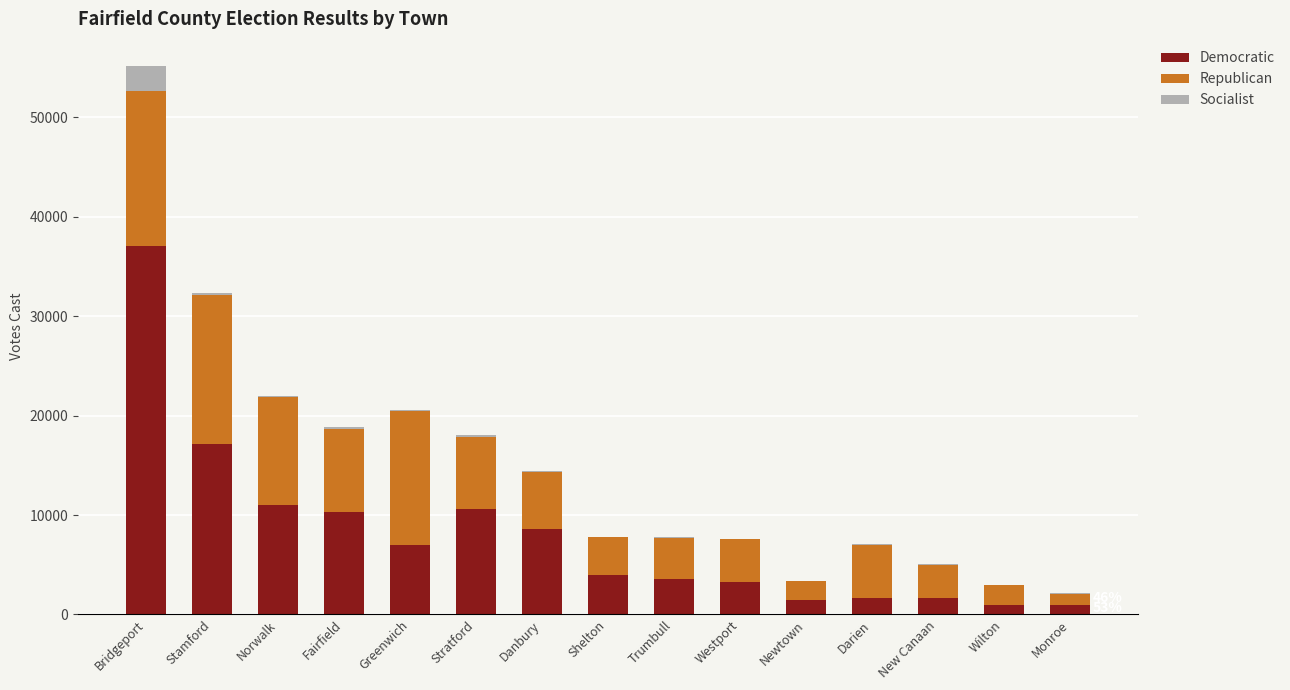

The Democratic series shows 1384 at Westport. True or false?

False